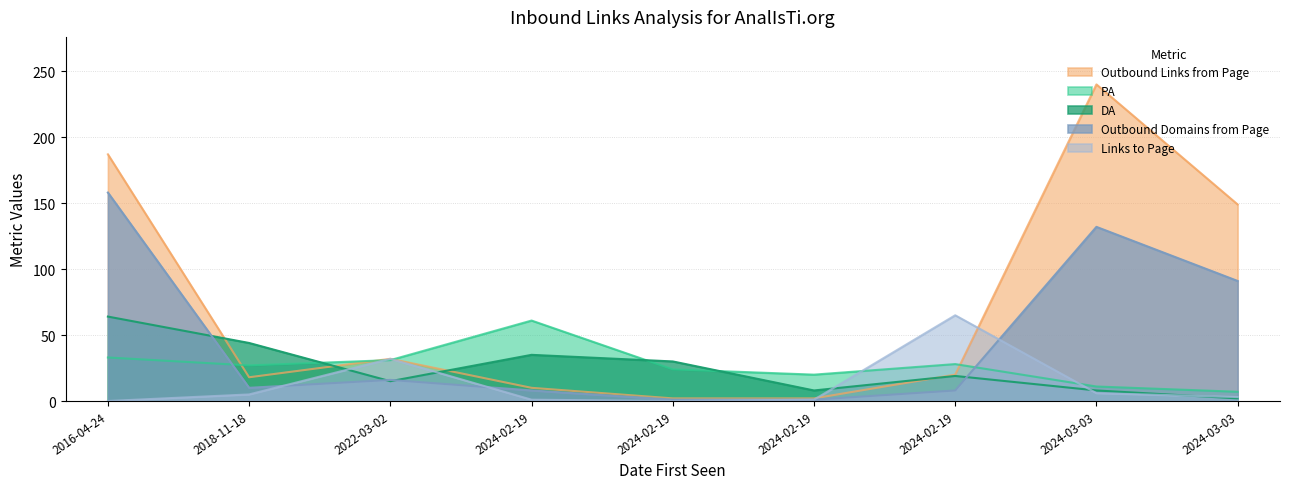

Where does the DA series first go above 19?

2016-04-24